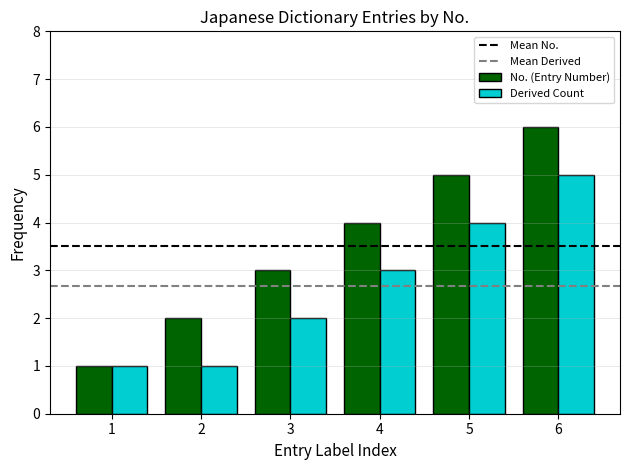

How many categories are shown in the chart?

6